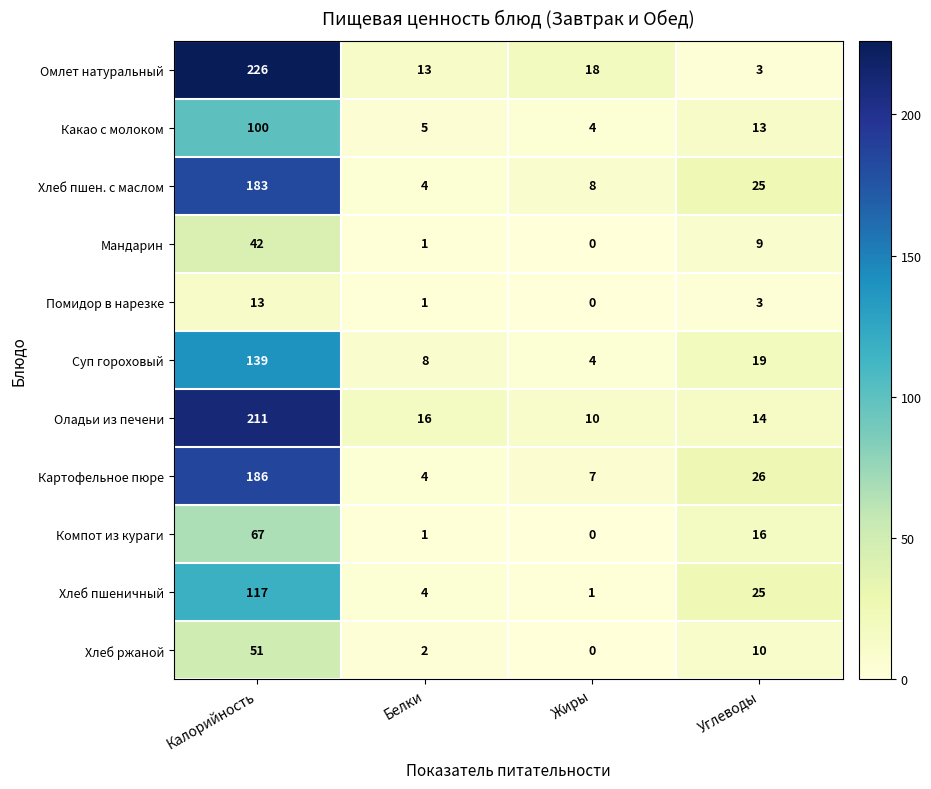

At which category does the chart reach its minimum across all series?

Жиры